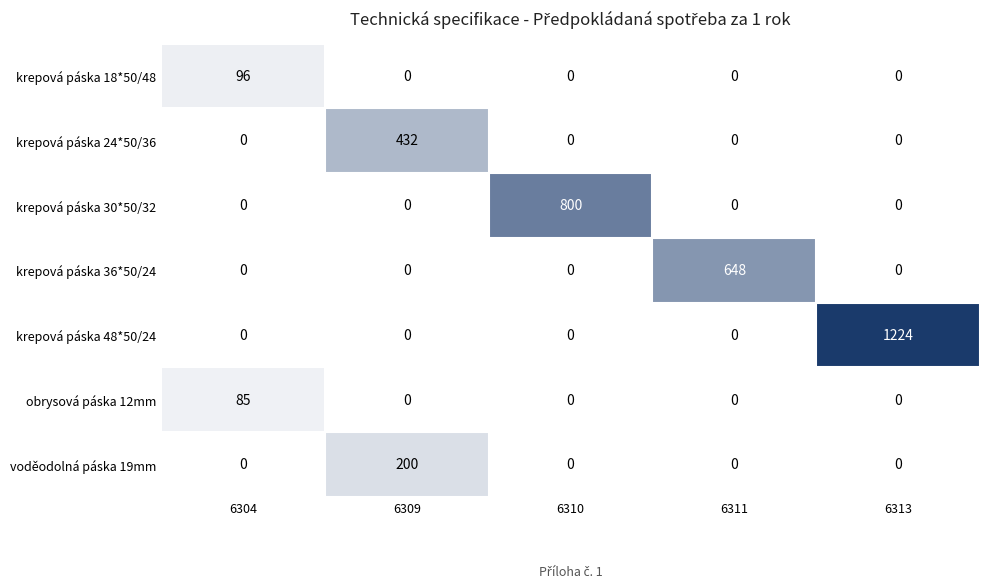

Read the krepová páska 30*50/32 value at 6310, to the nearest 100.

800